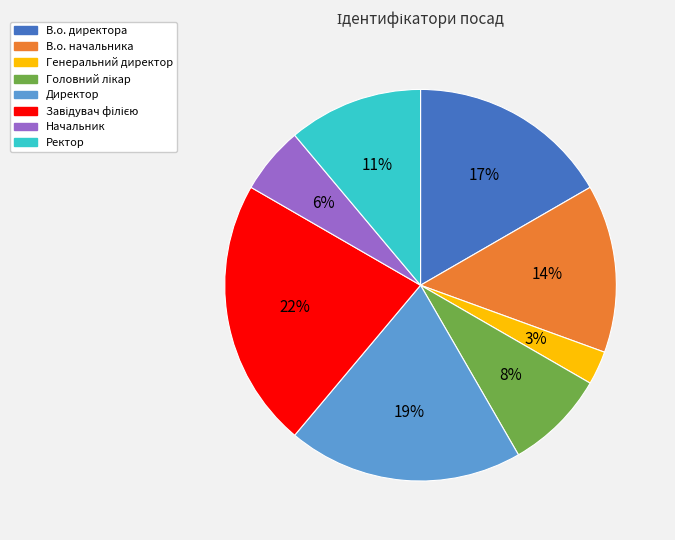

To the nearest percent, what portion does Ректор represent?

11%